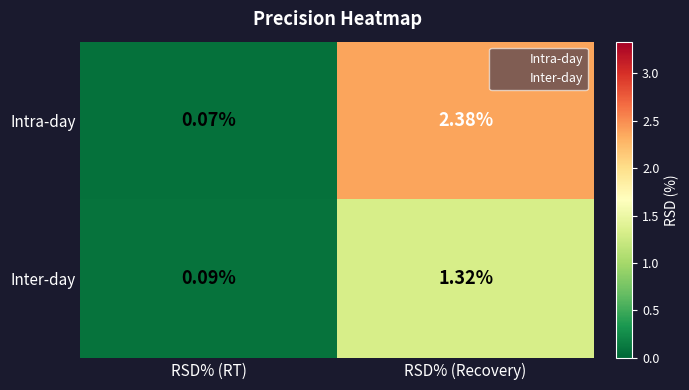

Where does the Inter-day series first go above 1?

RSD% (Recovery)